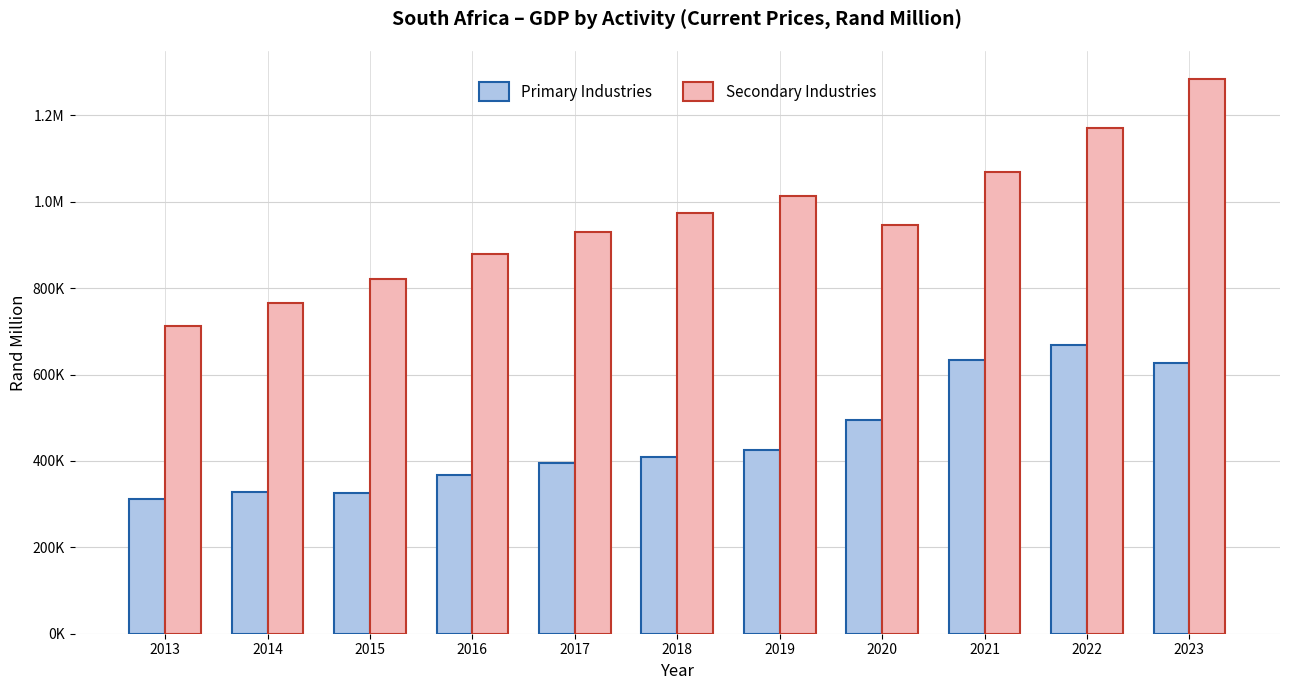

What is the difference between the Secondary Industries values at 2017 and 2013?

219150.3